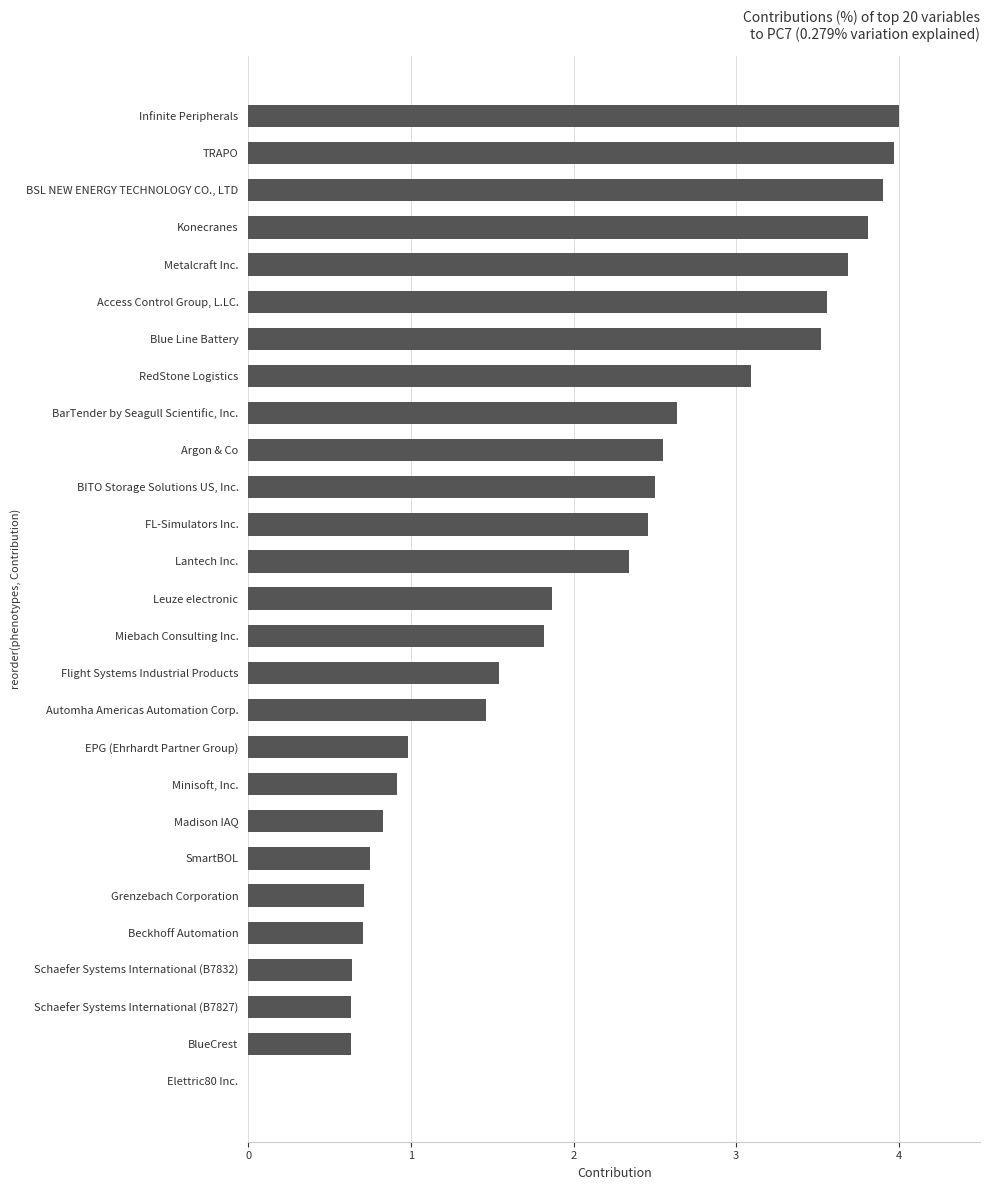

Is it true that the value at BarTender by Seagull Scientific, Inc. is 1.0?

False